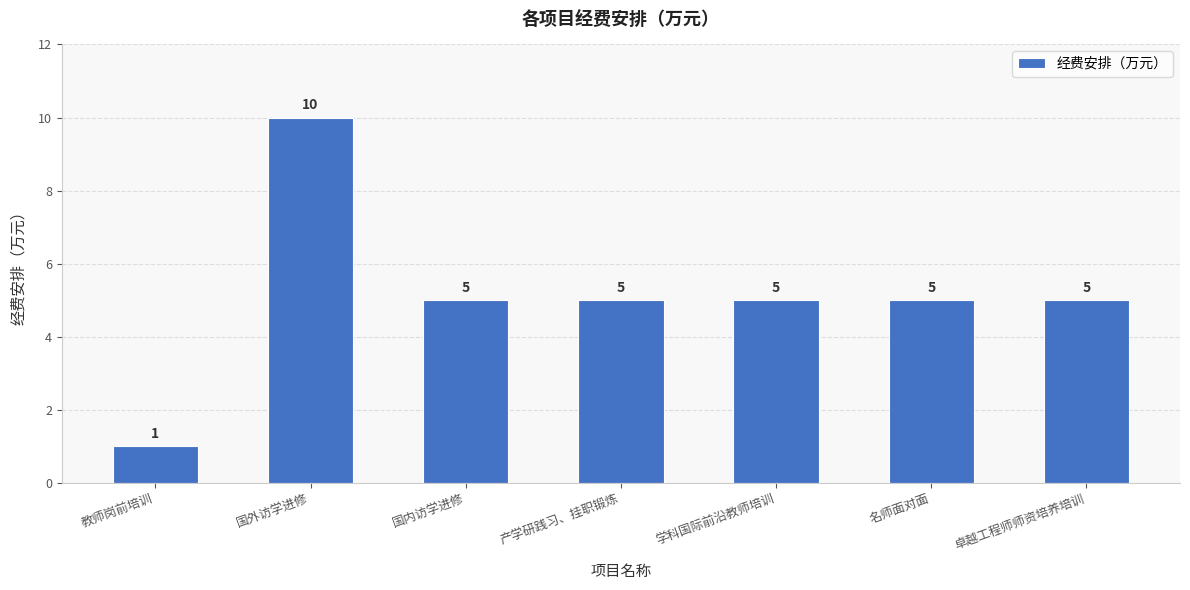

Which label corresponds to the largest value in the chart?

国外访学进修